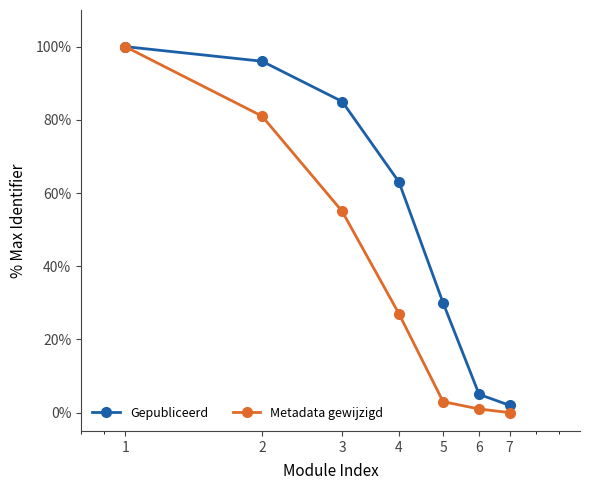

True or false: Metadata gewijzigd has more than 2 interior local peaks.

False